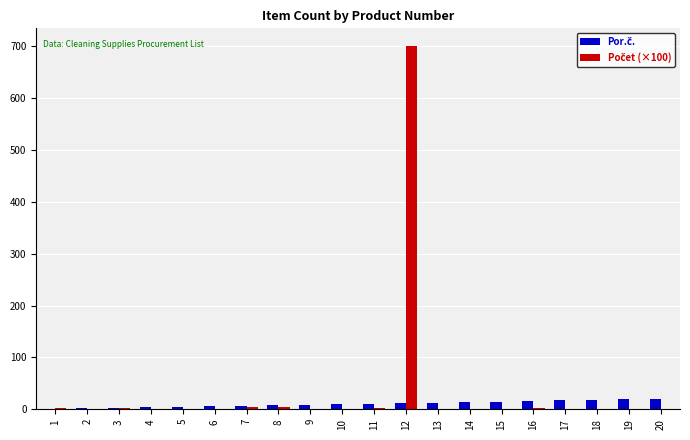

At which category is the sum across all series the highest?

12